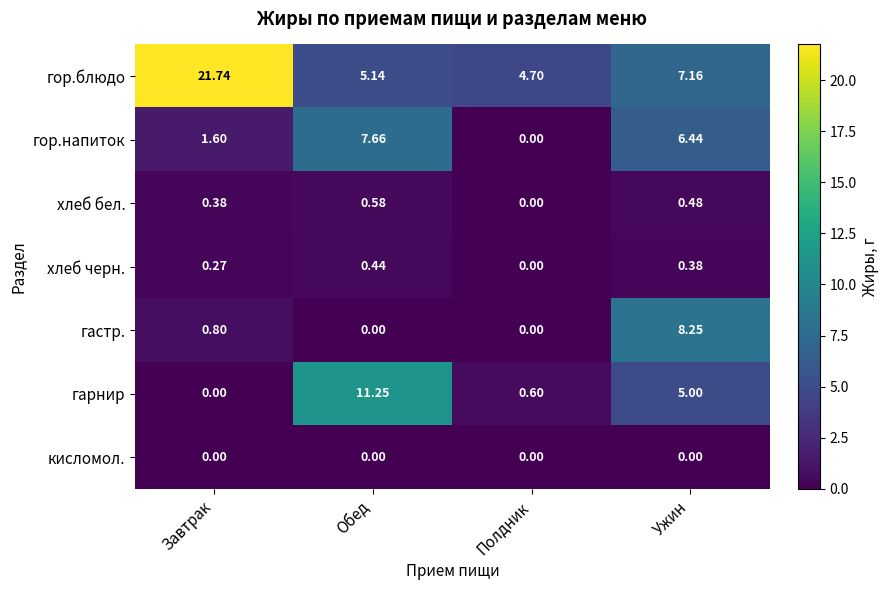

Between Завтрак and Полдник, which series saw the biggest shift?

гор.блюдо